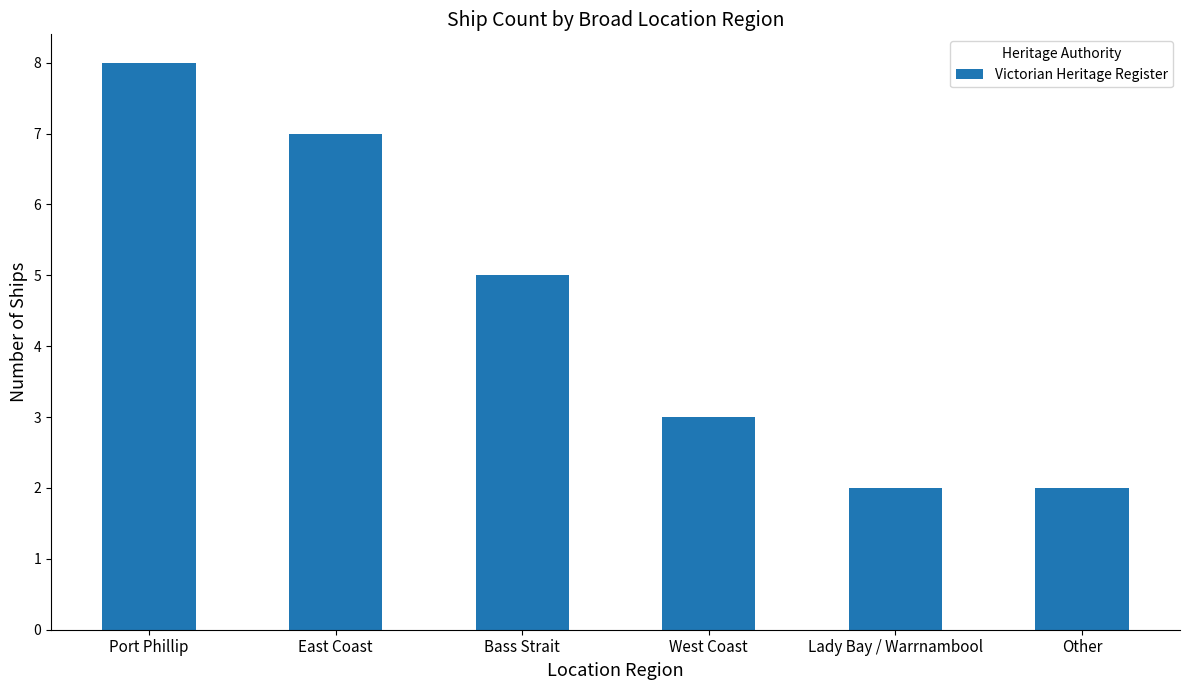

Which has a higher value, Lady Bay / Warrnambool or West Coast?

West Coast